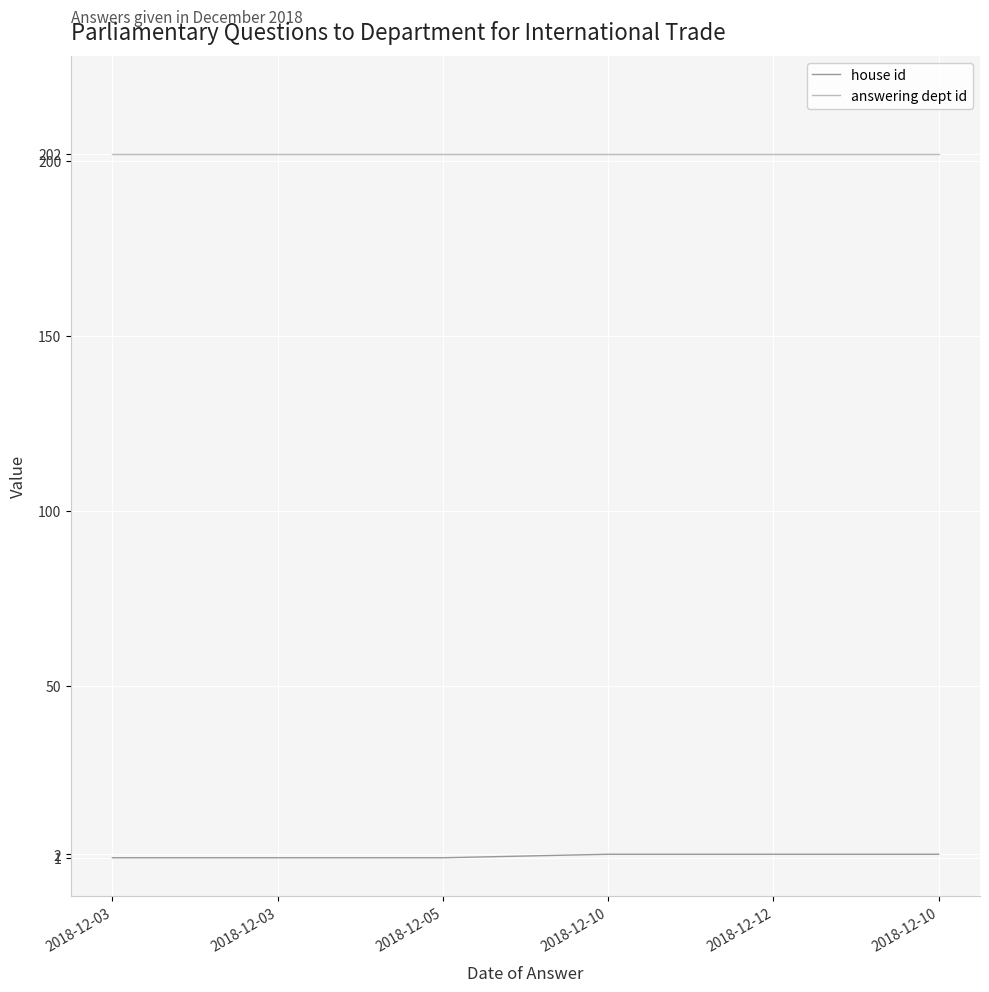

Where is answering dept id nearest to the value 202?

2018-12-03